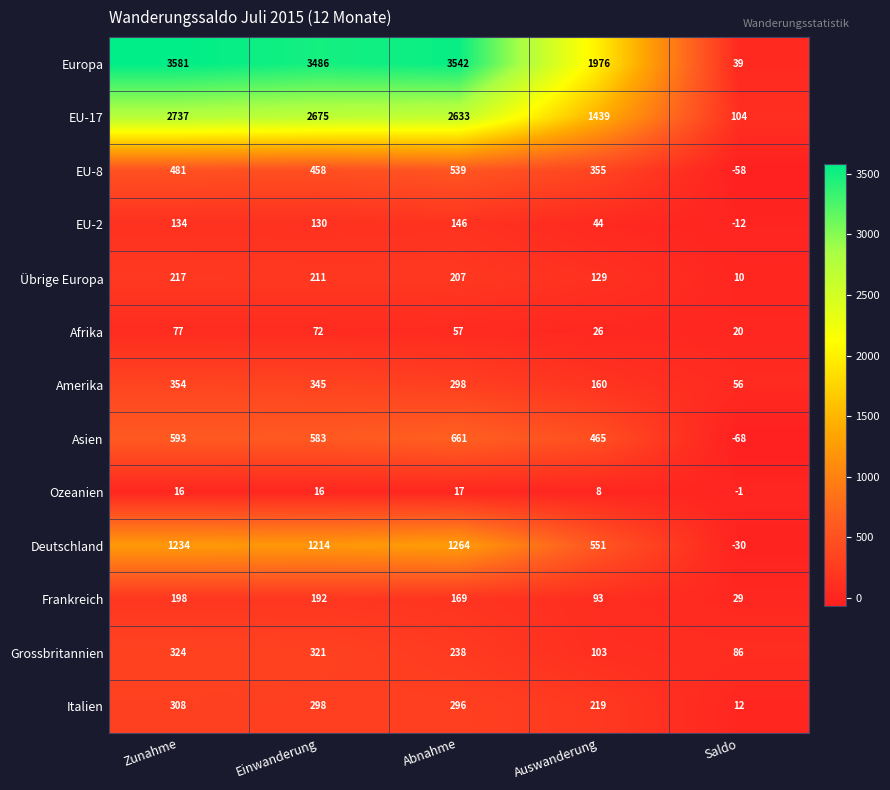

What is the greatest value displayed?

3581